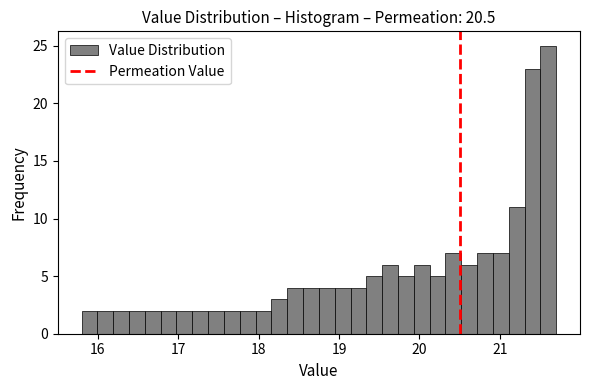

Read against the x-axis, roughly where is the centre of the tallest bar?

21.6